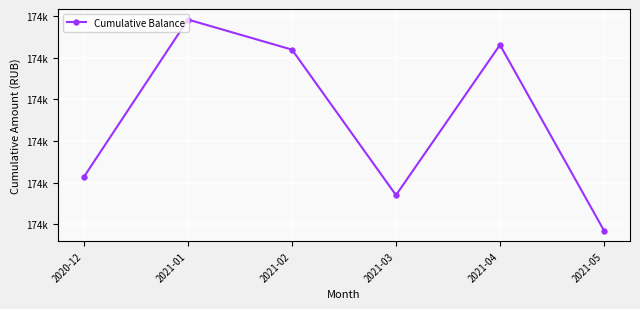

Does the chart have visible grid lines?

Yes